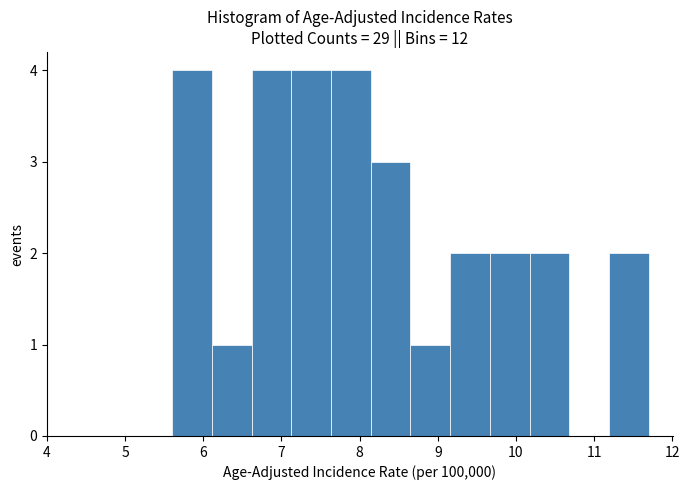

Reading left to right, transcribe this chart: for each bar, give the range it covers on the x-axis and its height. Neither the bar edges nor the heights are printed on the chart, so give them approximately, as read against the axes.

5.6 to 6.1: 4
6.1 to 6.6: 1
6.6 to 7.1: 4
7.1 to 7.6: 4
7.6 to 8.1: 4
8.1 to 8.7: 3
8.7 to 9.2: 1
9.2 to 9.7: 2
9.7 to 10.2: 2
10.2 to 10.7: 2
10.7 to 11.2: 0
11.2 to 11.7: 2